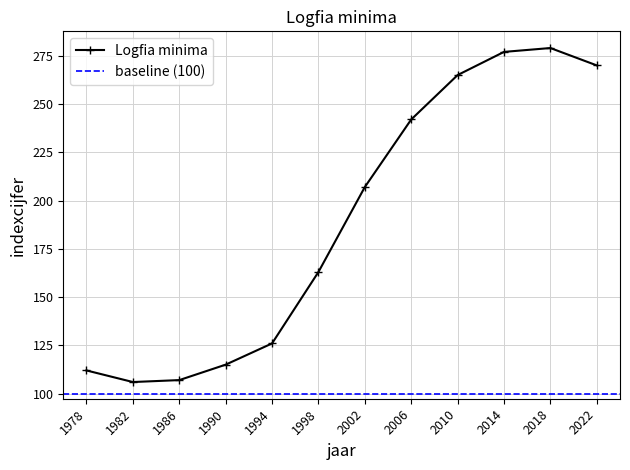

How many data points are above 207?

5